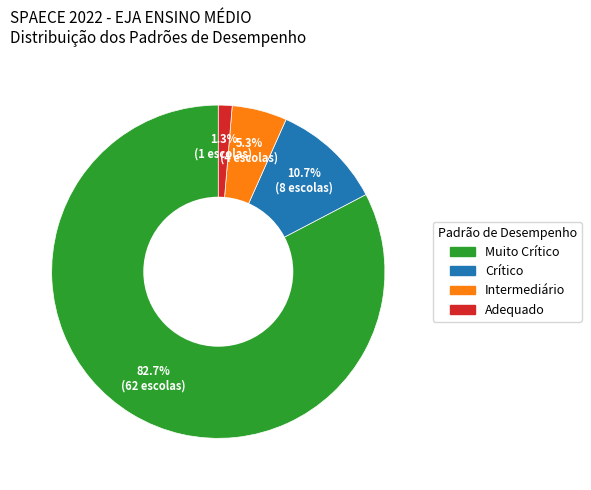

Is it true that Muito Crítico is 97% of the pie?

False